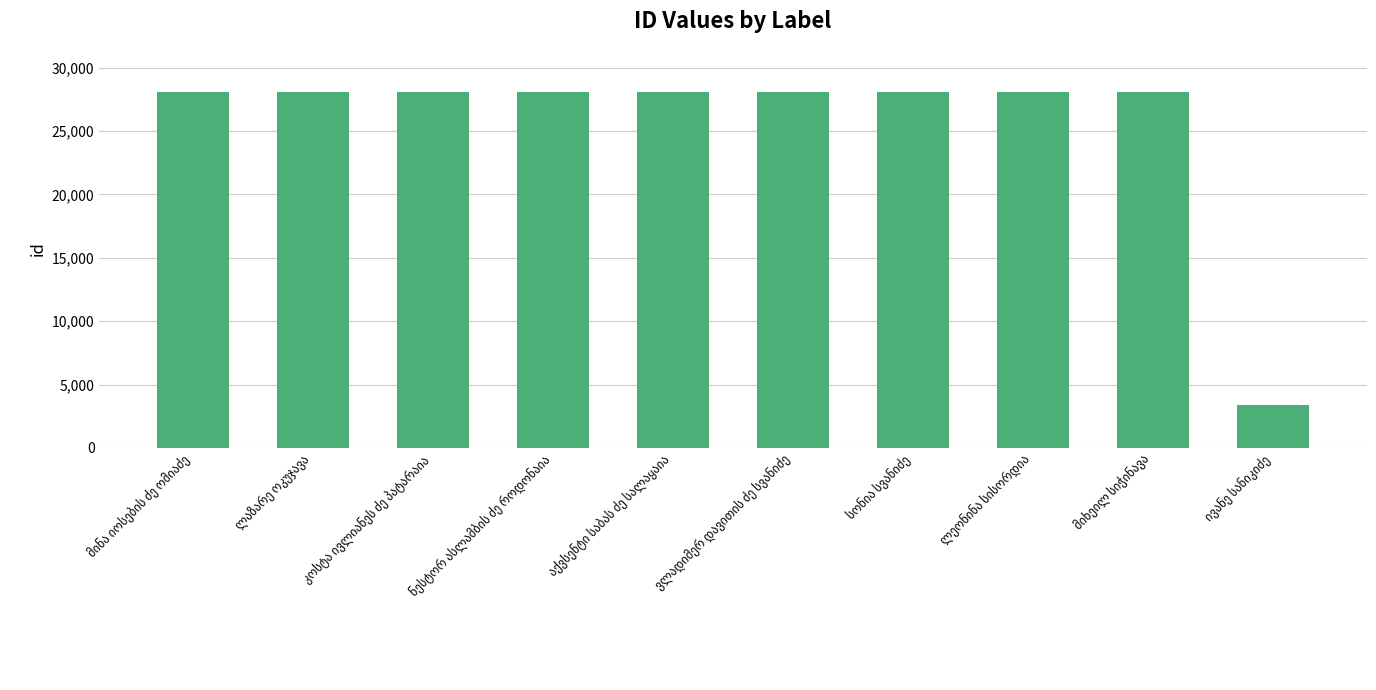

What is the value of the 4th bar from the left?

28099